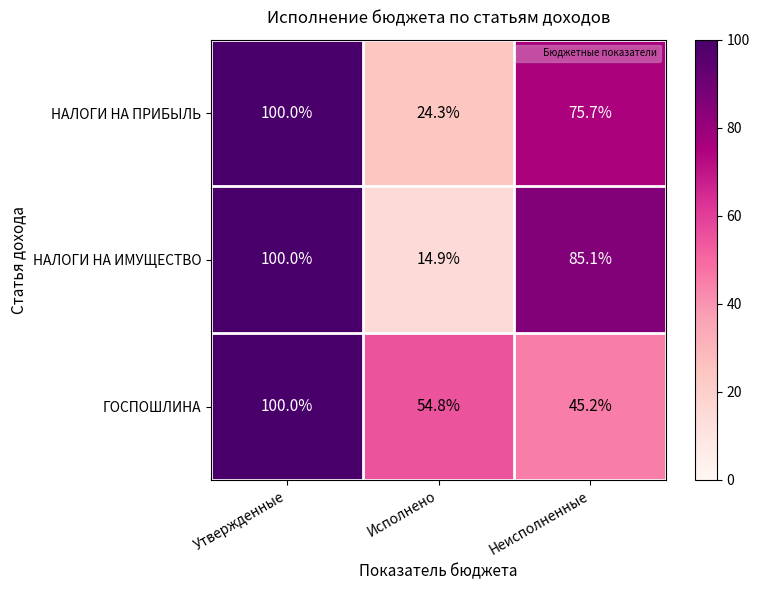

Which series has the largest range (max minus min)?

НАЛОГИ НА ИМУЩЕСТВО